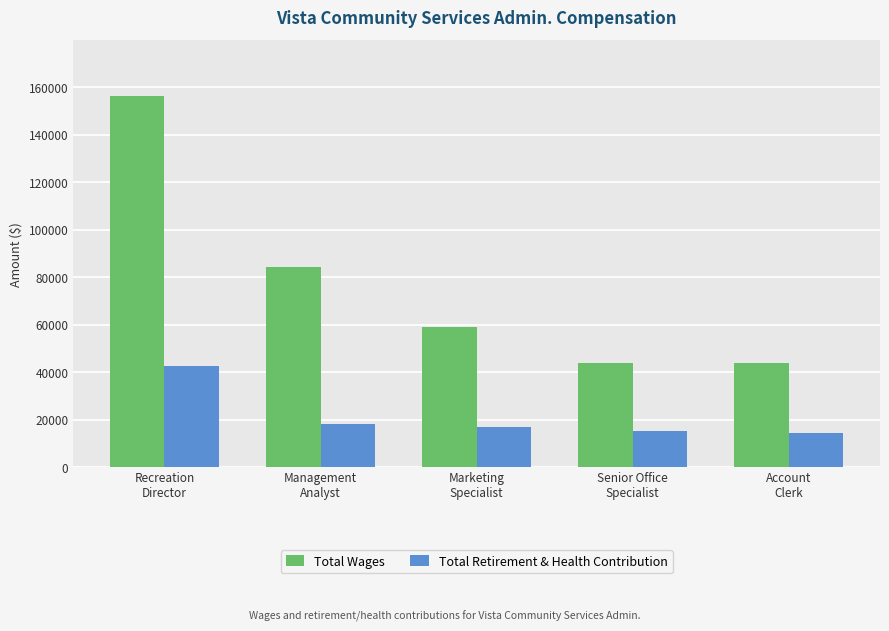

List the series in order of their peak value, lowest first.

Total Retirement & Health Contribution, Total Wages